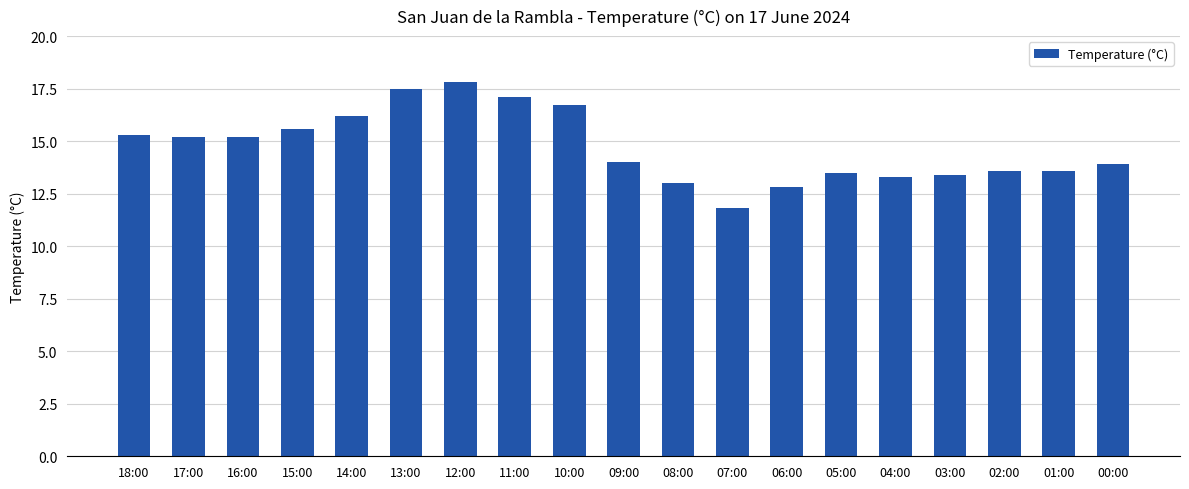

What is the average value?

14.7